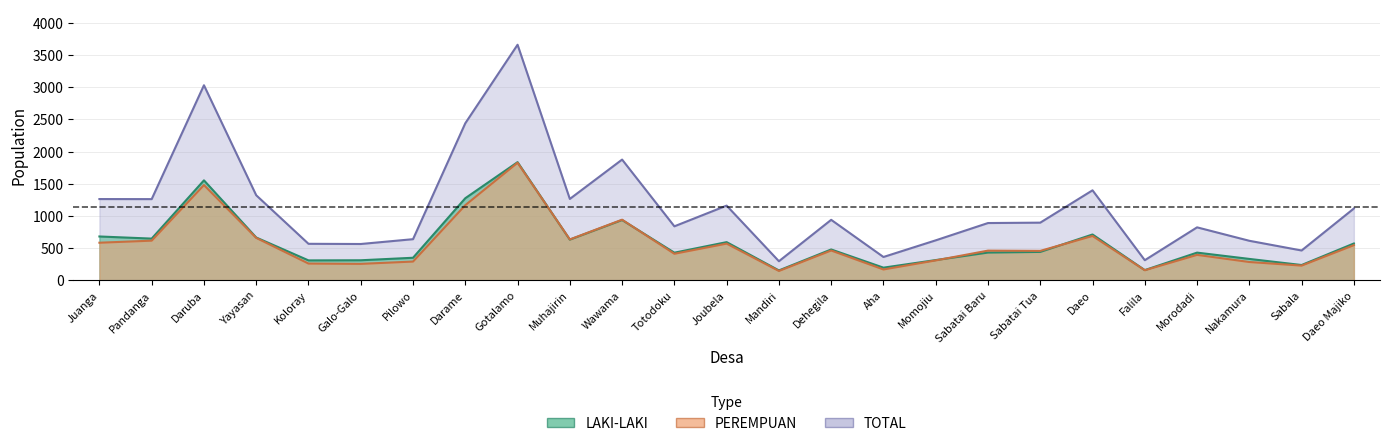

What position from the left is Darame?

8